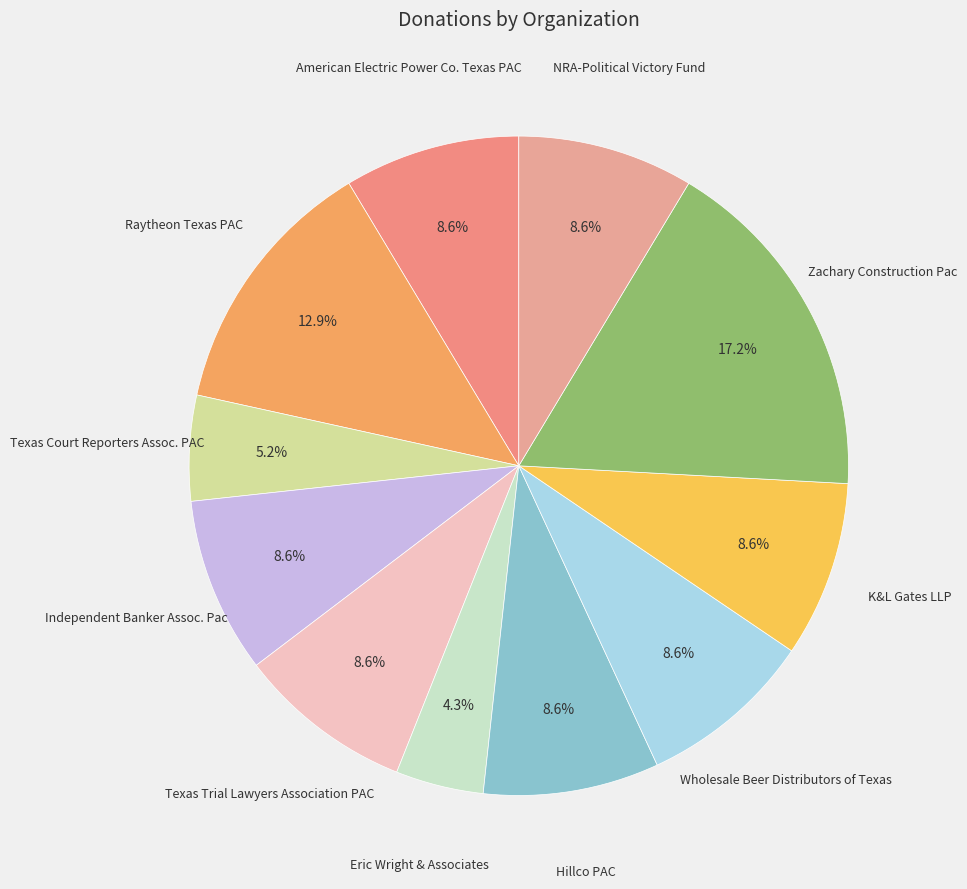

How many slices are in this pie chart?

11